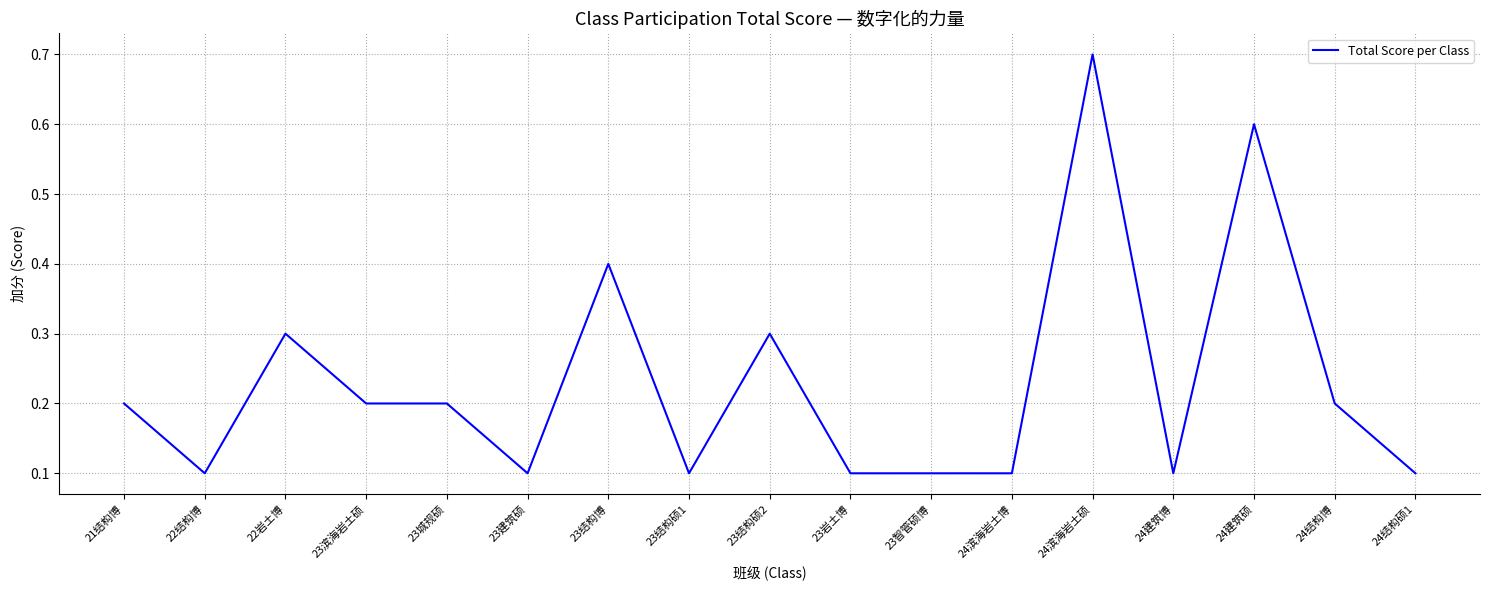

How many categories are shown in the chart?

17